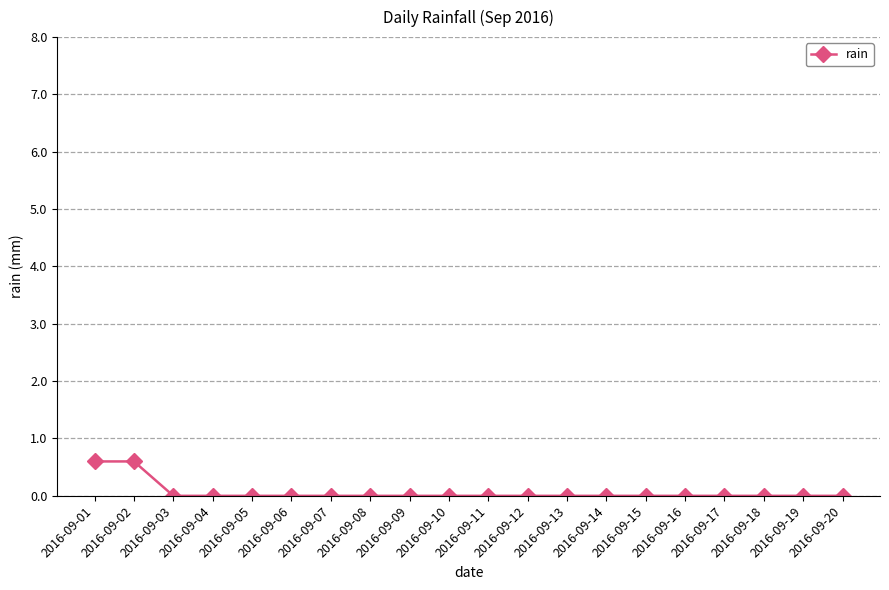

Count the values in the range 0 to 1.

20